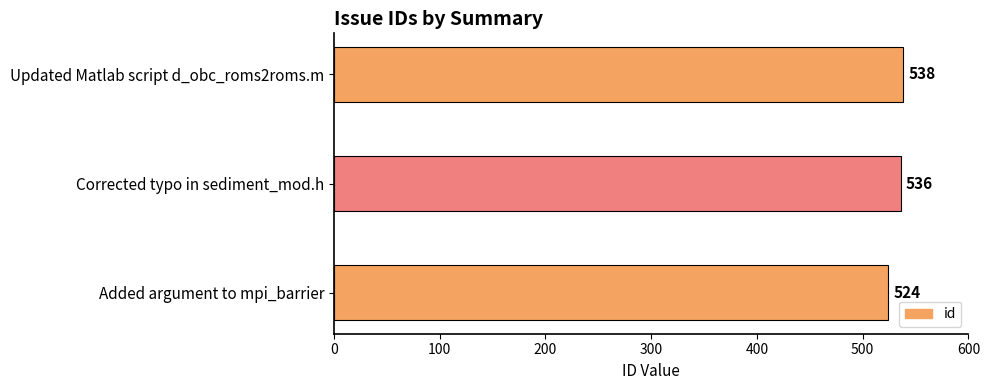

Reading bottom to top, extract all data points from this chart.

524	536	538